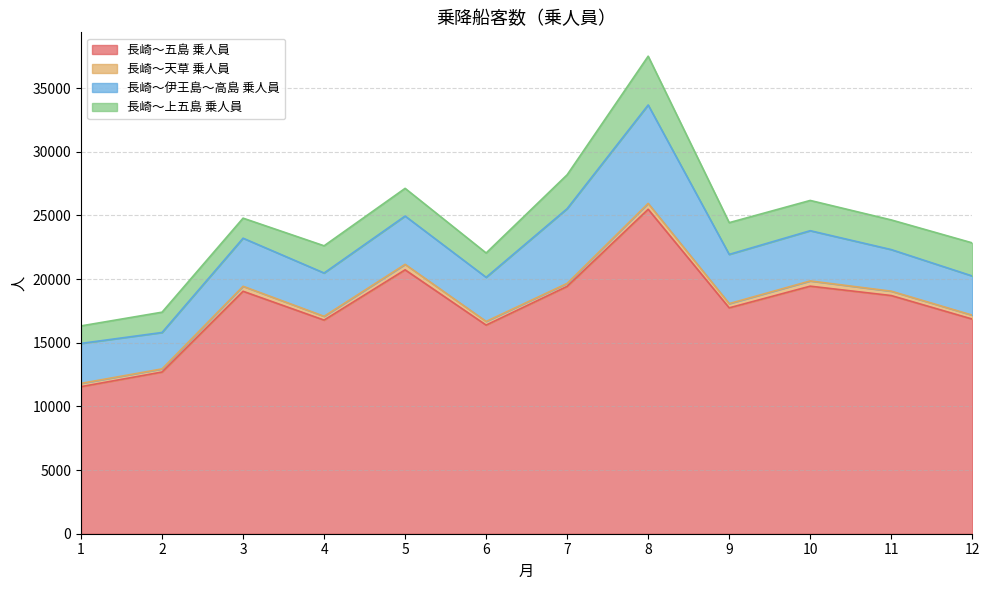

Rank the series at 8 from lowest to highest value.

長崎～天草 乗人員, 長崎～上五島 乗人員, 長崎～伊王島～高島 乗人員, 長崎～五島 乗人員